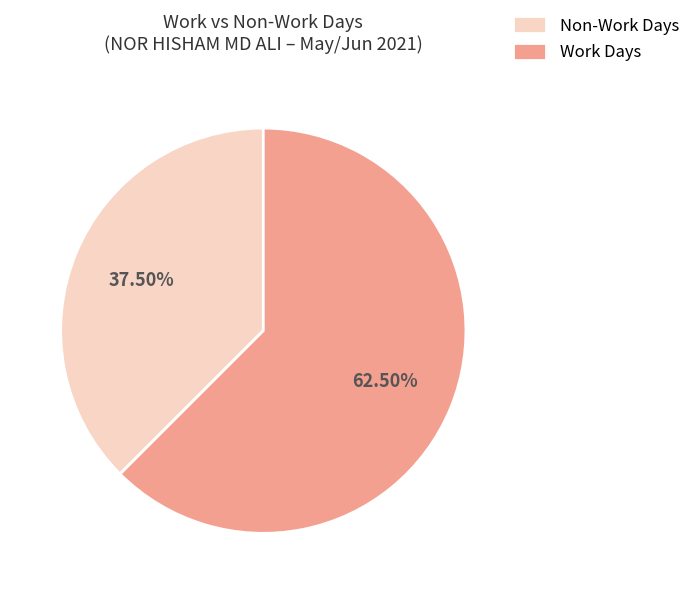

Which slice is the largest?

Work Days